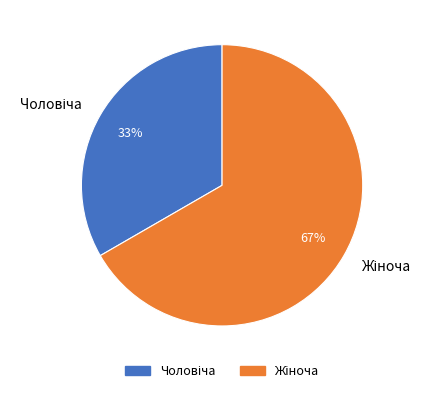

How many segments does this pie chart have?

2